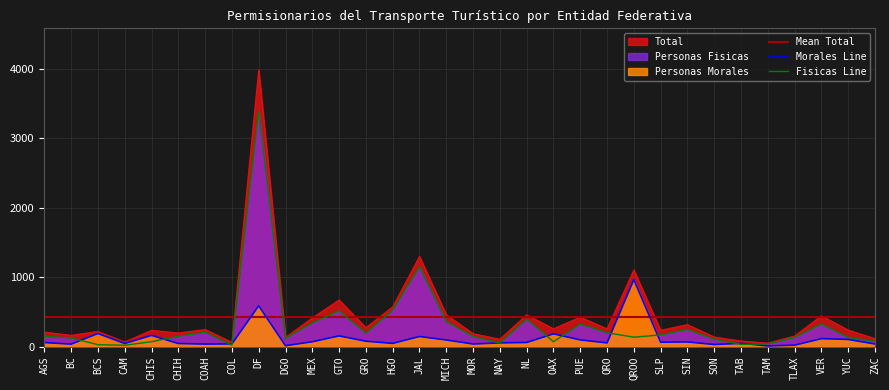

What is the difference between the Personas Morales values at CAM and PUE?

52